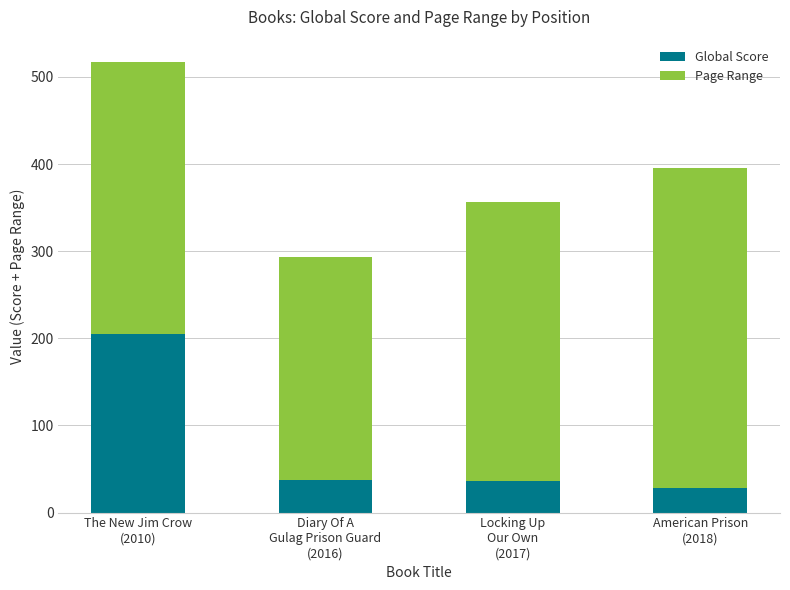

What is the minimum value for Global Score?

28